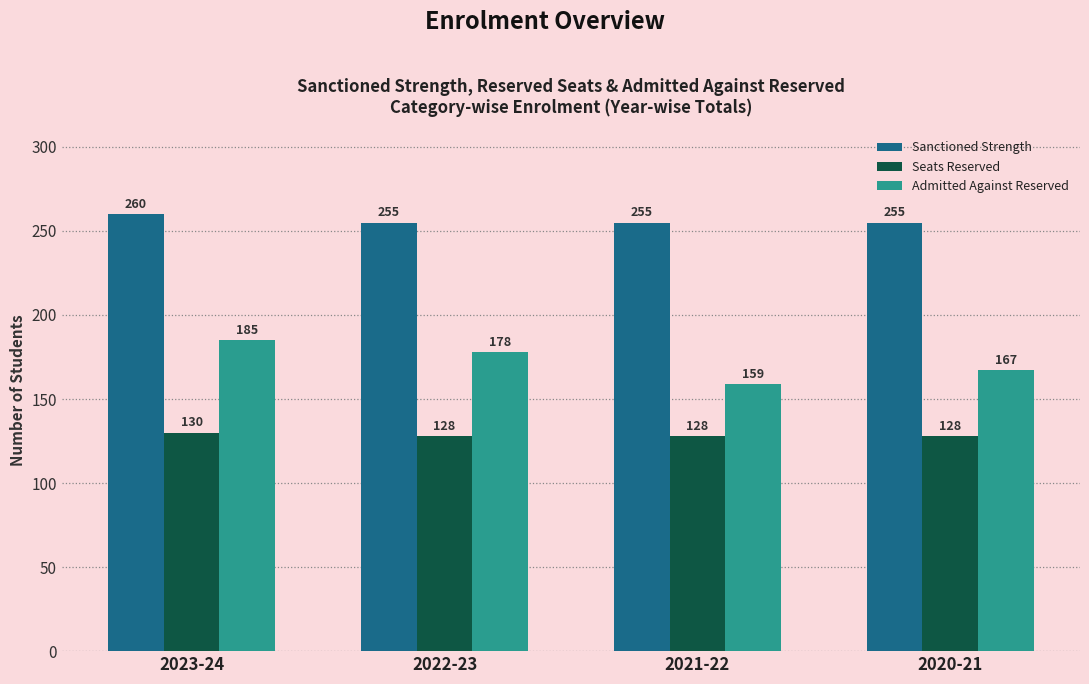

What is the sum of all Admitted Against Reserved values?

689